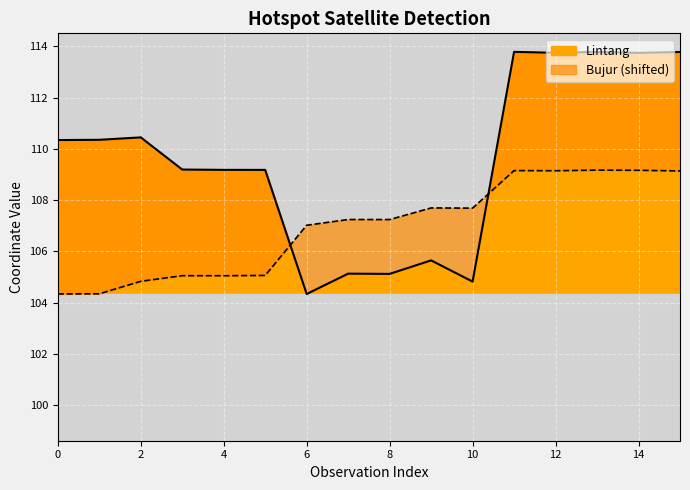

Reading left to right, transcribe all the data shown in this chart.

Lintang: 110.3	110.4	110.4	109.2	109.2	109.2	104.3	105.1	105.1	105.7	104.8	113.8	113.7	113.8	113.7	113.8
Bujur: 104.3	104.4	104.8	105.1	105.1	105.1	107.0	107.2	107.2	107.7	107.7	109.2	109.1	109.2	109.2	109.1